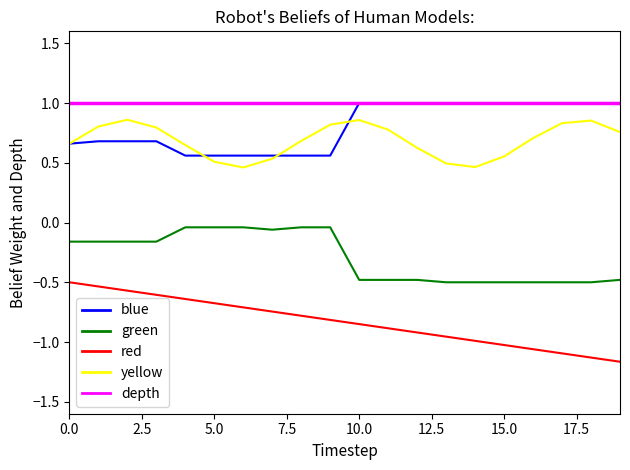

At how many categories does at least one series exceed 0?

20